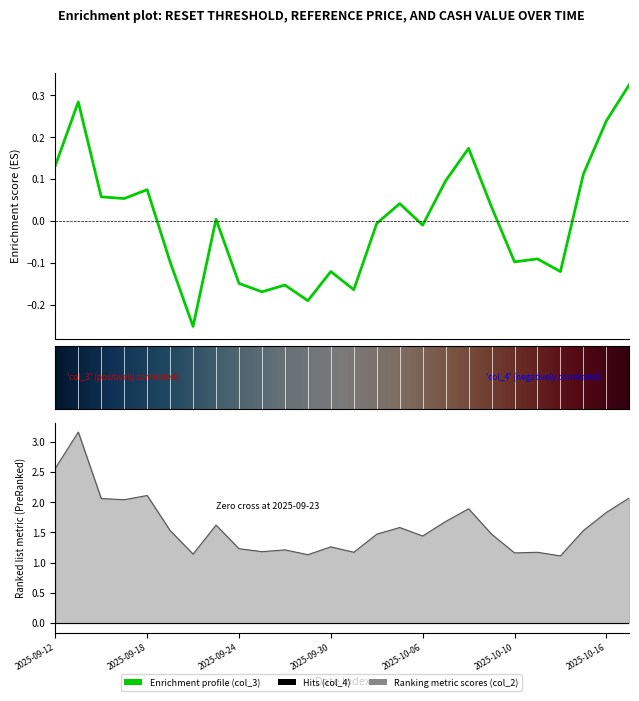

Is it true that Reset threshold (col_3) equals 0.0 at 2025-10-15?

False